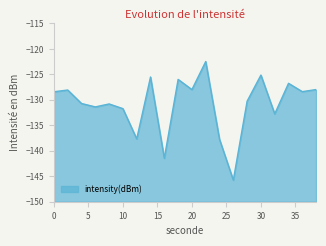

How many interior local peaks (higher than both neighbors) does the data have?

7